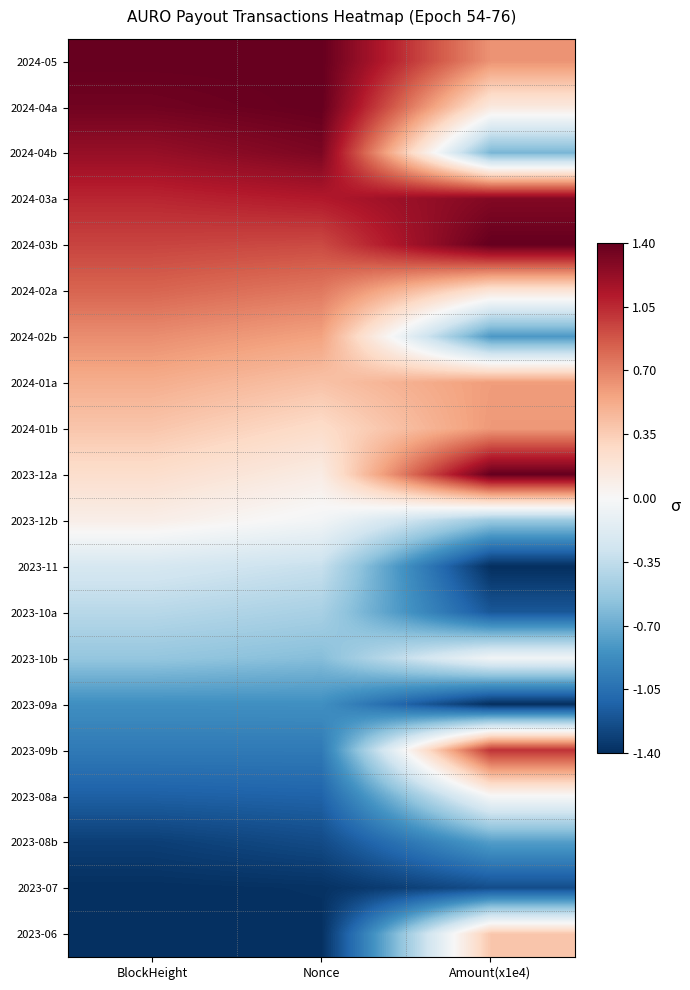

Which series has the largest total across all categories?

2024-03a